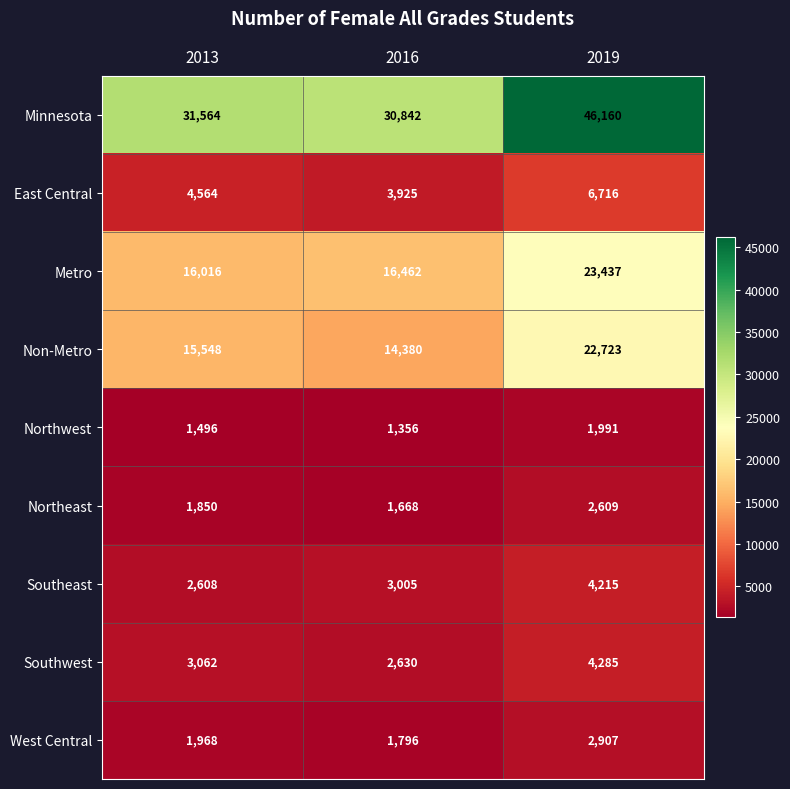

Reading right to left, extract all data points from this chart.

Minnesota: 2019=46160	2016=30842	2013=31564
East Central: 2019=6716	2016=3925	2013=4564
Metro: 2019=23437	2016=16462	2013=16016
Non-Metro: 2019=22723	2016=14380	2013=15548
Northwest: 2019=1991	2016=1356	2013=1496
Northeast: 2019=2609	2016=1668	2013=1850
Southeast: 2019=4215	2016=3005	2013=2608
Southwest: 2019=4285	2016=2630	2013=3062
West Central: 2019=2907	2016=1796	2013=1968